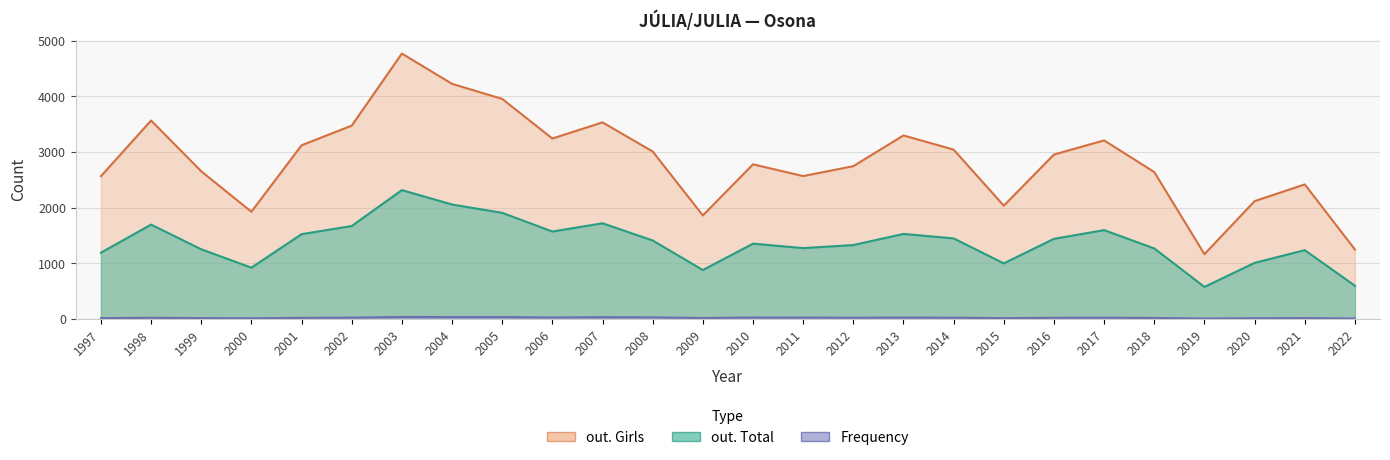

Reading right to left, list all the values displayed in this chart.

Frequency: 2022=8	2021=16	2020=13	2019=8	2018=18	2017=23	2016=21	2015=15	2014=23	2013=24	2012=23	2011=24	2010=26	2009=17	2008=29	2007=32	2006=27	2005=34	2004=34	2003=35	2002=24	2001=20	2000=12	1999=16	1998=21	1997=15
out. Total: 2022=597	2021=1236	2020=1008	2019=576	2018=1267	2017=1596	2016=1440	2015=999	2014=1447	2013=1528	2012=1328	2011=1273	2010=1353	2009=879	2008=1410	2007=1719	2006=1571	2005=1907	2004=2056	2003=2315	2002=1670	2001=1523	2000=922	1999=1252	1998=1695	1997=1191
out. Girls: 2022=1248	2021=2417	2020=2117	2019=1164	2018=2639	2017=3208	2016=2954	2015=2035	2014=3042	2013=3297	2012=2745	2011=2567	2010=2778	2009=1860	2008=3008	2007=3532	2006=3241	2005=3953	2004=4224	2003=4768	2002=3473	2001=3120	2000=1926	1999=2653	1998=3565	1997=2564